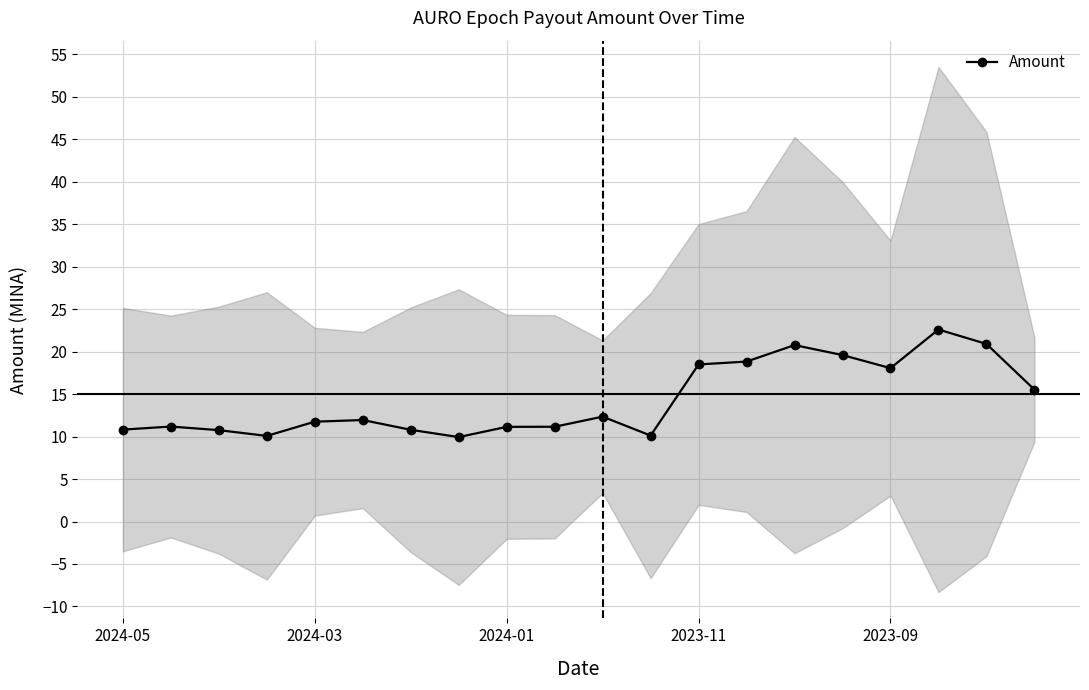

What is the change in value from 10 to 11?

-2.2